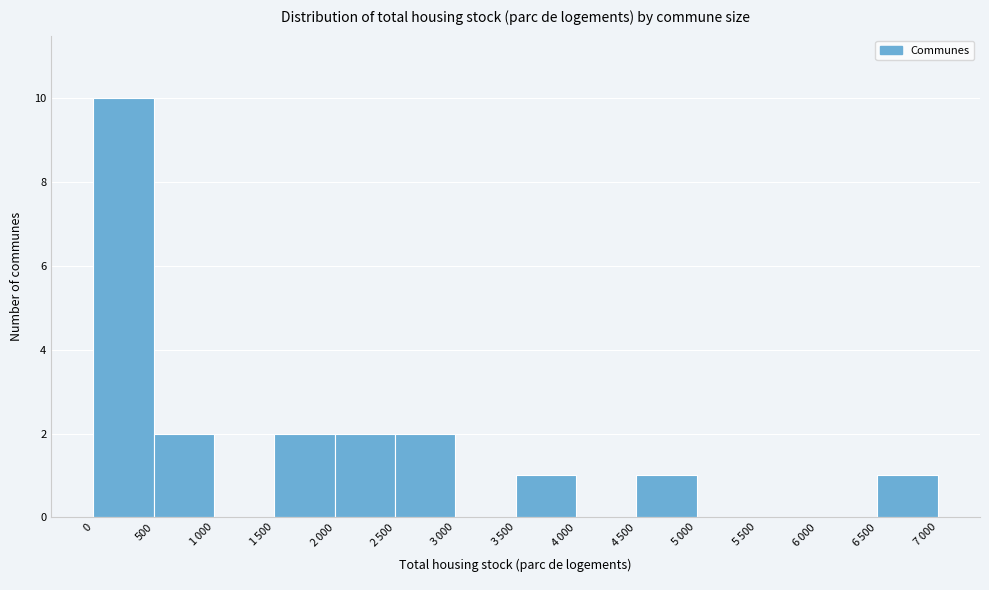

What is the sum of all values?

21